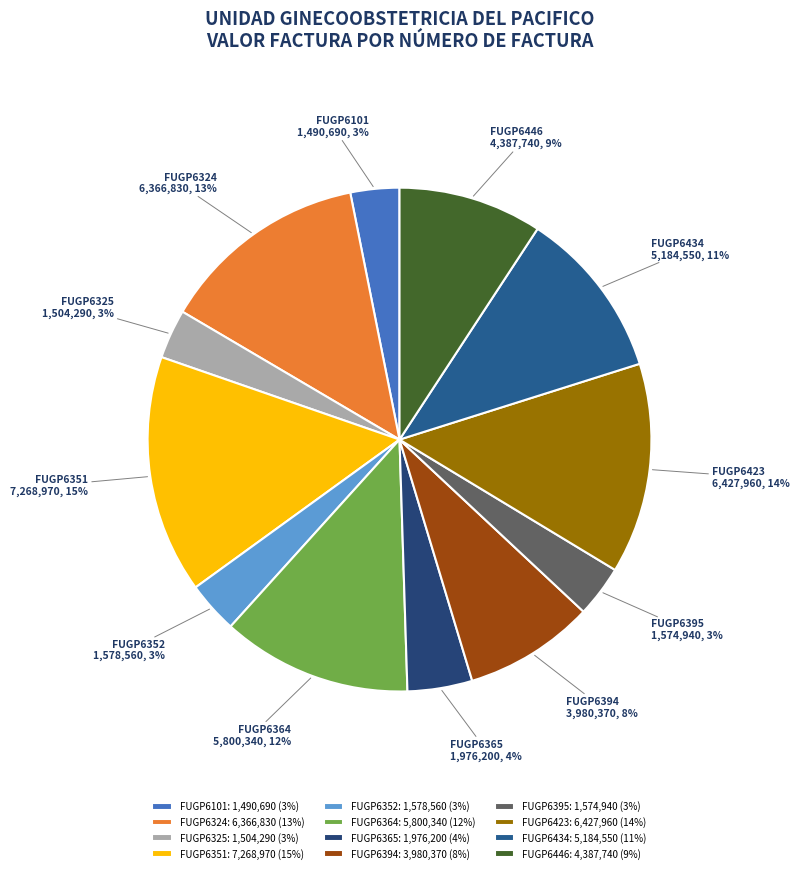

Is there a majority slice in this chart?

No